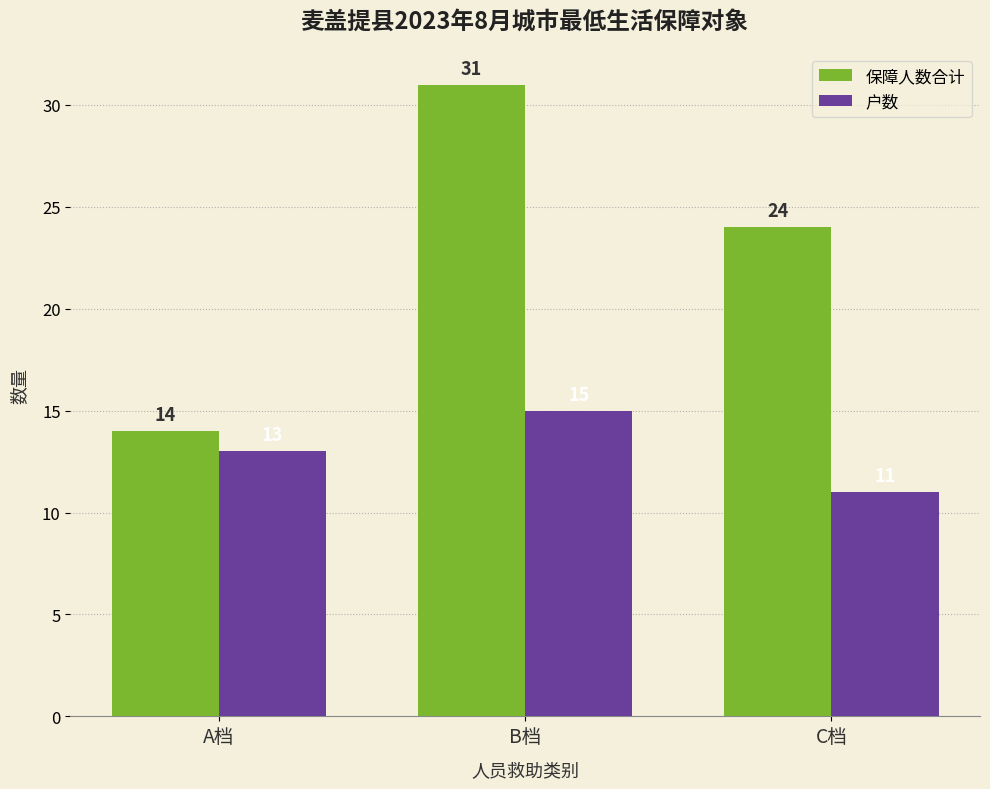

Count the 保障人数合计 values in the range 14 to 31.

3